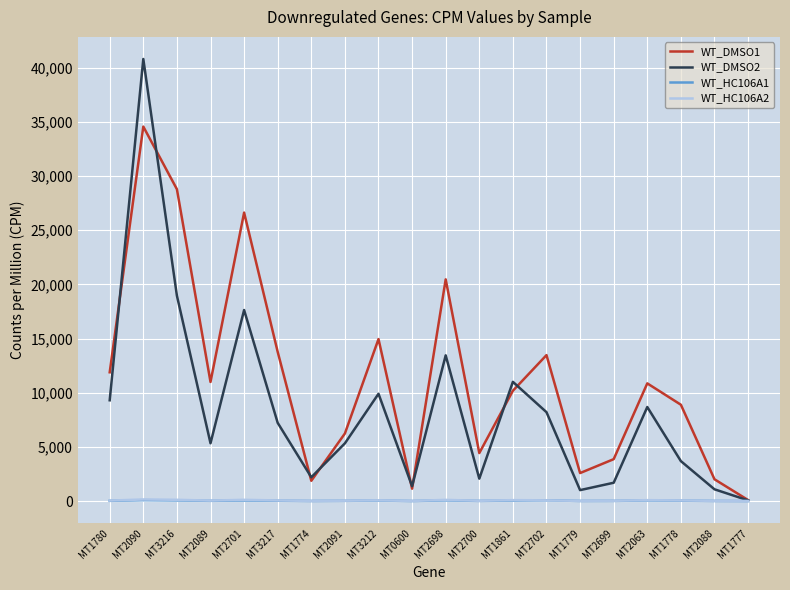

The WT_HC106A2 series shows 15.2 at MT2088. True or false?

True